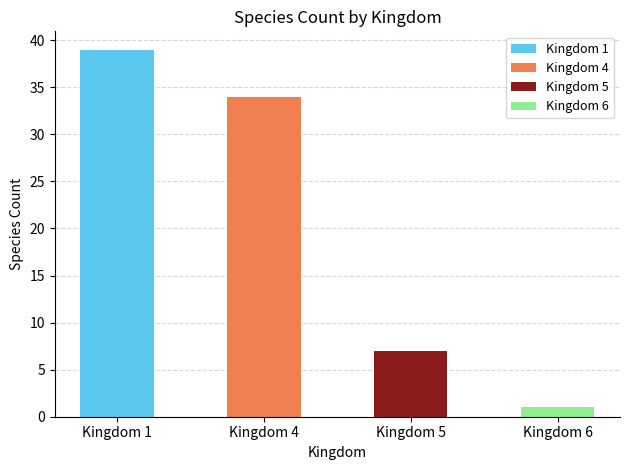

Rank the categories by value from lowest to highest.

6, 5, 4, 1